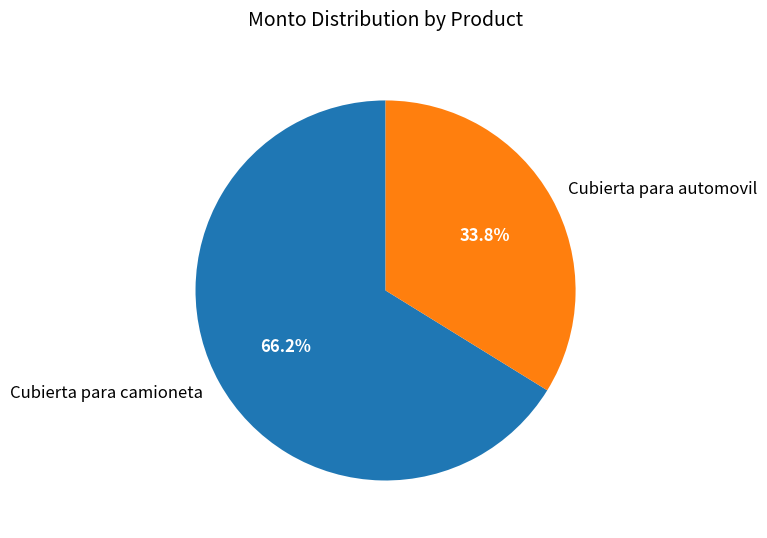

True or false: Cubierta para camioneta accounts for 81% of the total.

False